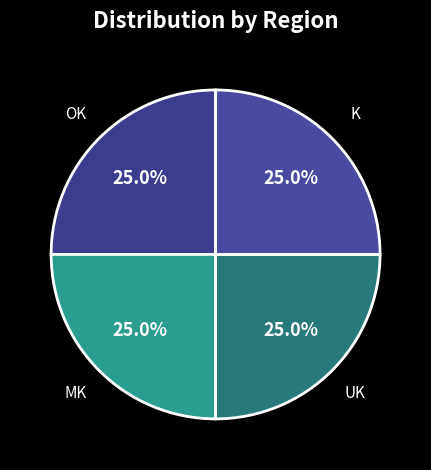

What is the ratio of the value at UK to the value at MK?

1.0